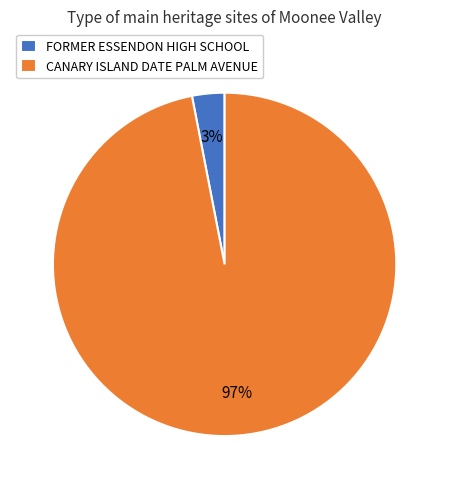

Combined, do FORMER ESSENDON HIGH SCHOOL and CANARY ISLAND DATE PALM AVENUE account for over 50%?

Yes